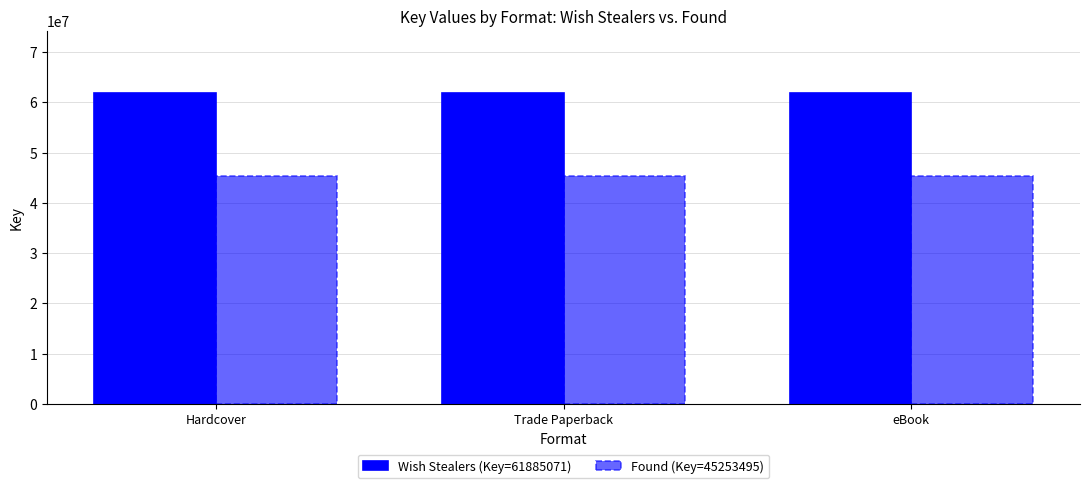

At how many categories does at least one series exceed 59952723?

3